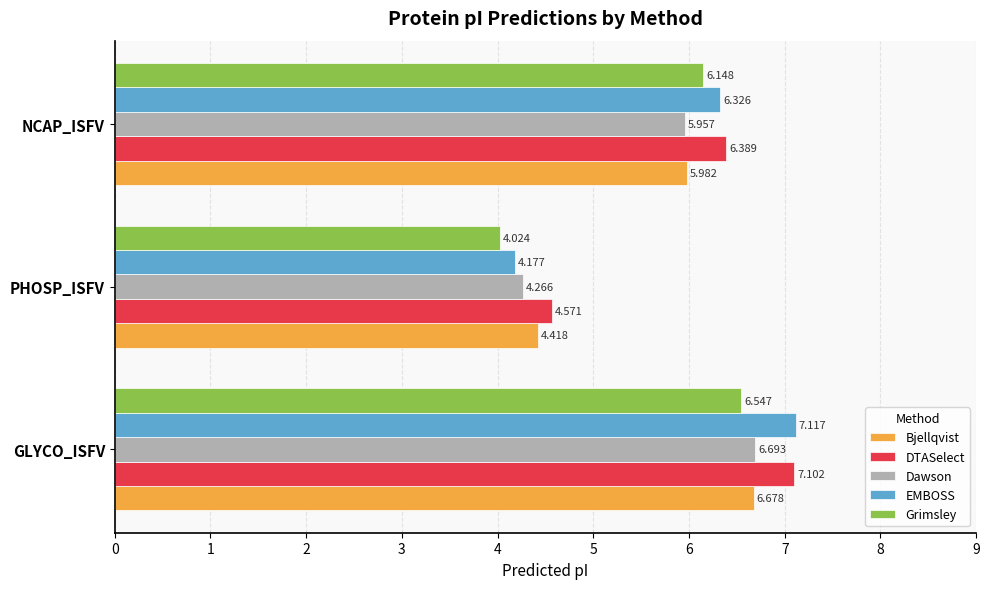

At which label does Dawson reach its minimum?

PHOSP_ISFV